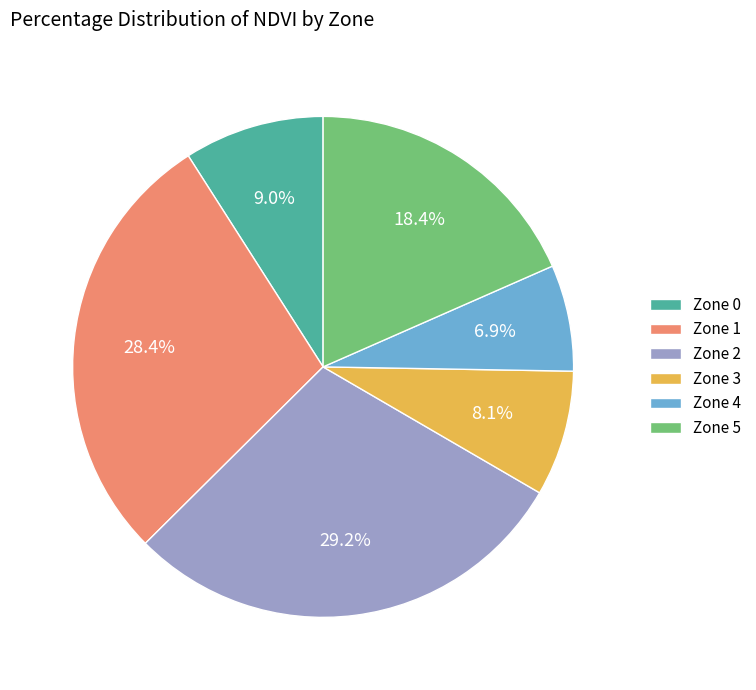

Is it true that Zone 5 is 18% of the pie?

True